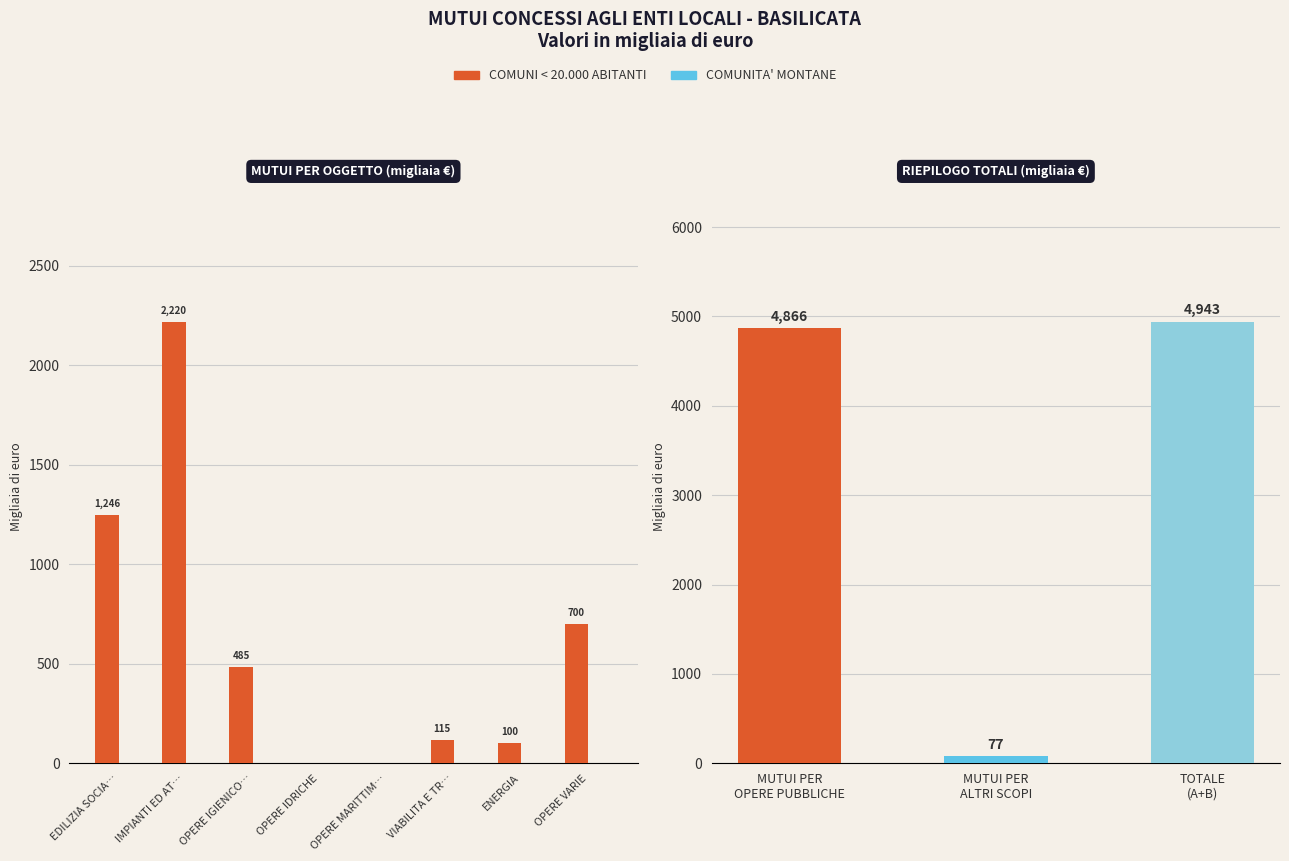

How many data points in COMUNI < 20.000 ABITANTI are above 485?

3